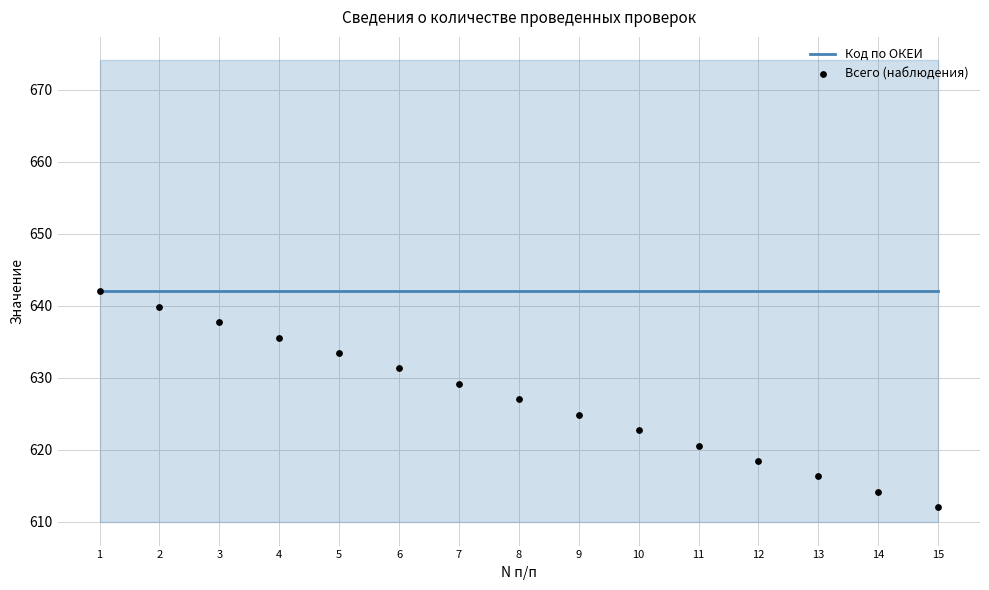

Which series reaches the minimum Y coordinate?

Всего (наблюдения)